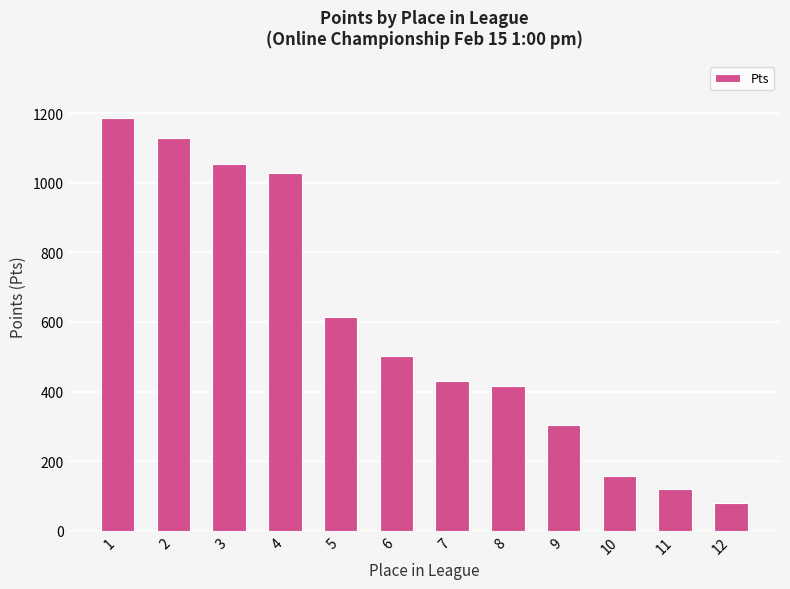

The value at 12 is 79. True or false?

True